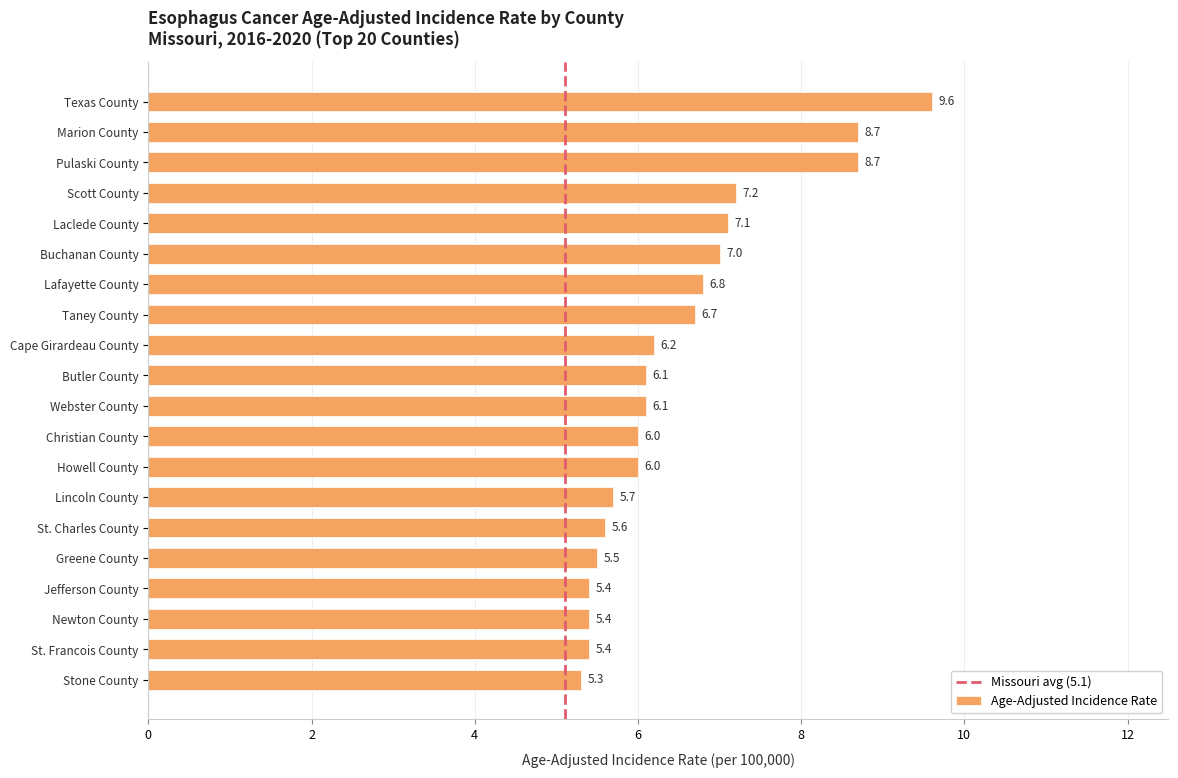

What is the label of the 11th bar from the bottom?

Butler County